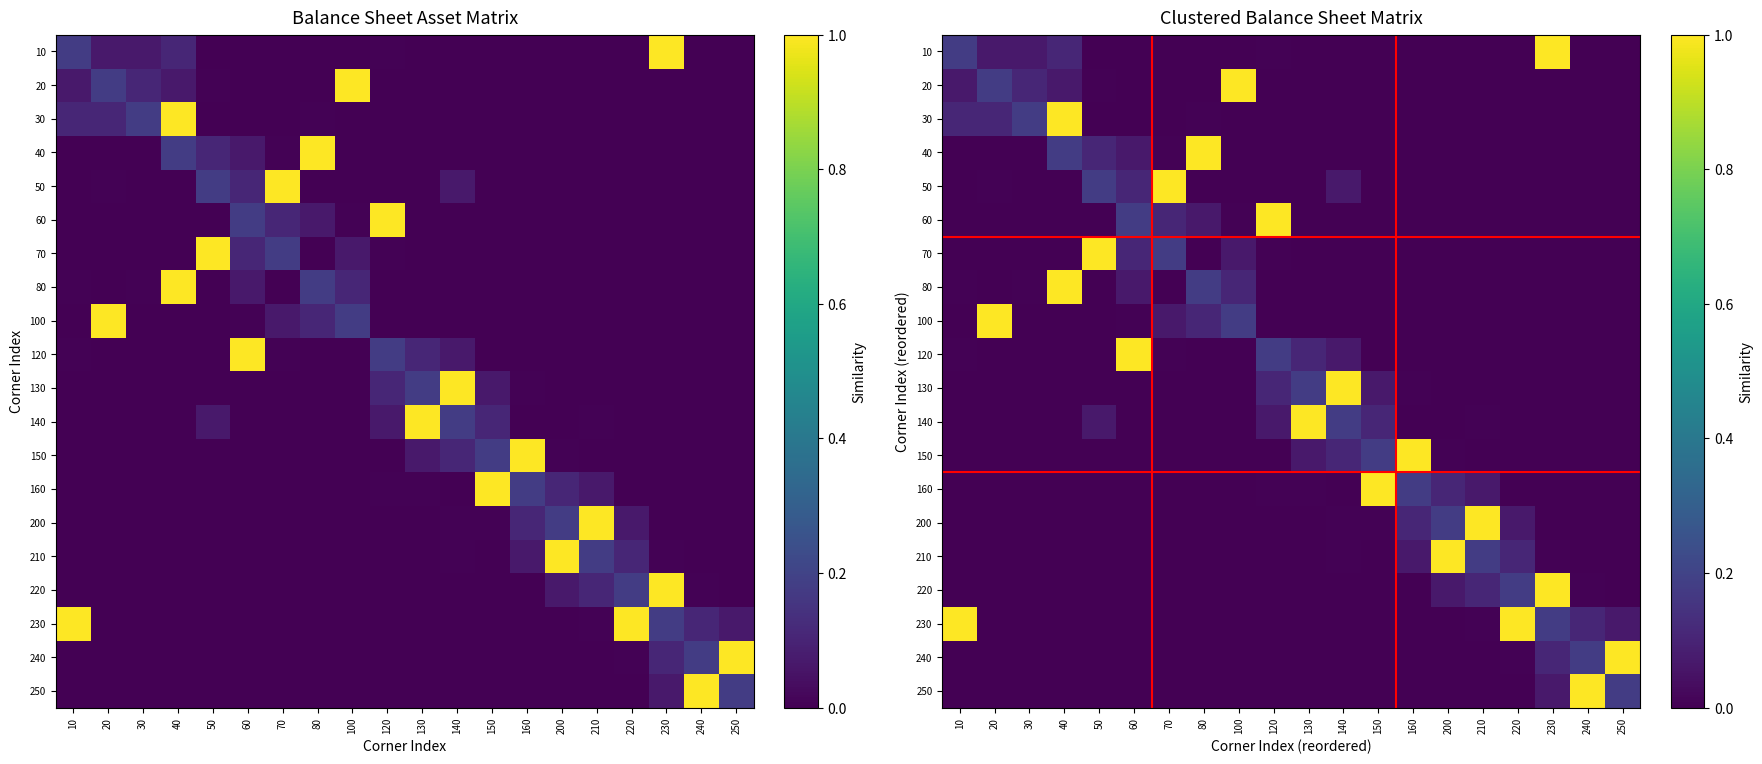

How many values in 240 are above zero?

4